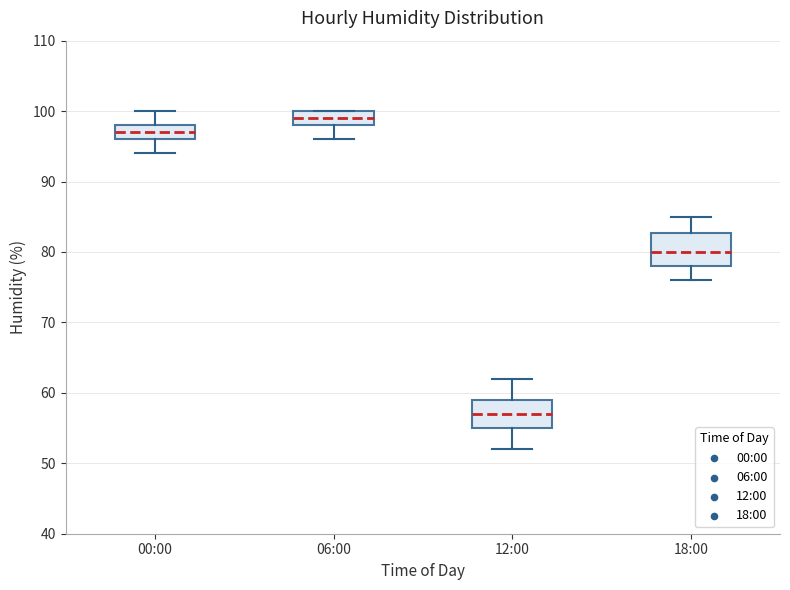

Reading left to right, read every box against the y-axis: the position of its median line, the range the box covers, and the ends of its whiskers. The values are not printed on the chart, so give them approximately, as read against the axis.

00:00: median 97, box 96 to 98, whiskers 94 to 100
06:00: median 99, box 98 to 100, whiskers 96 to 100
12:00: median 57, box 55 to 59, whiskers 52 to 62
18:00: median 80, box 78 to 83, whiskers 76 to 85